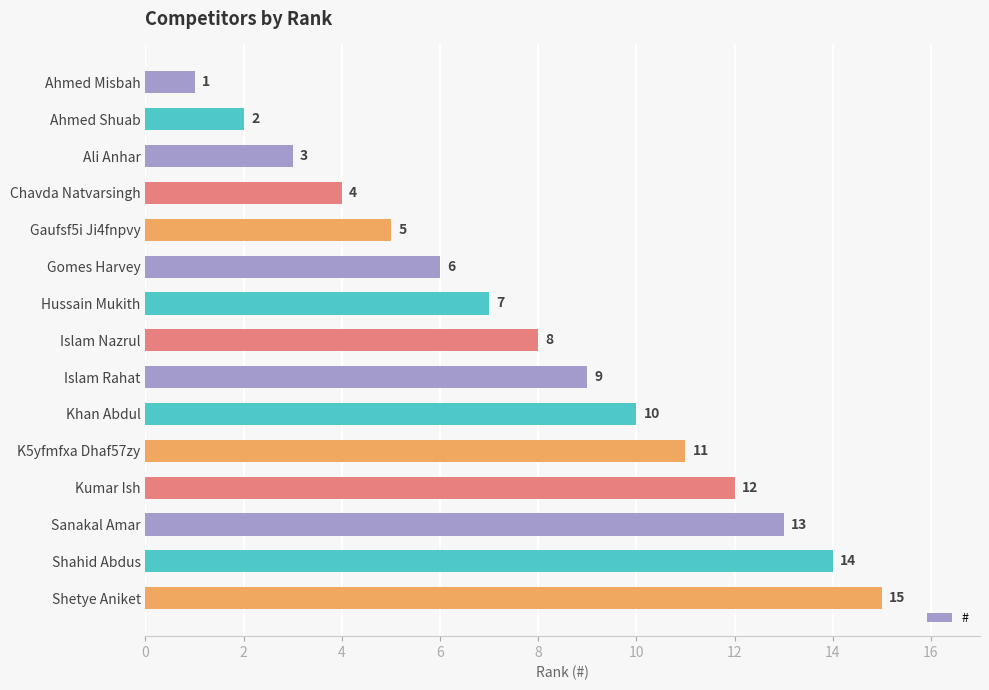

What is the sum of the values at Ahmed Misbah and Hussain Mukith?

8